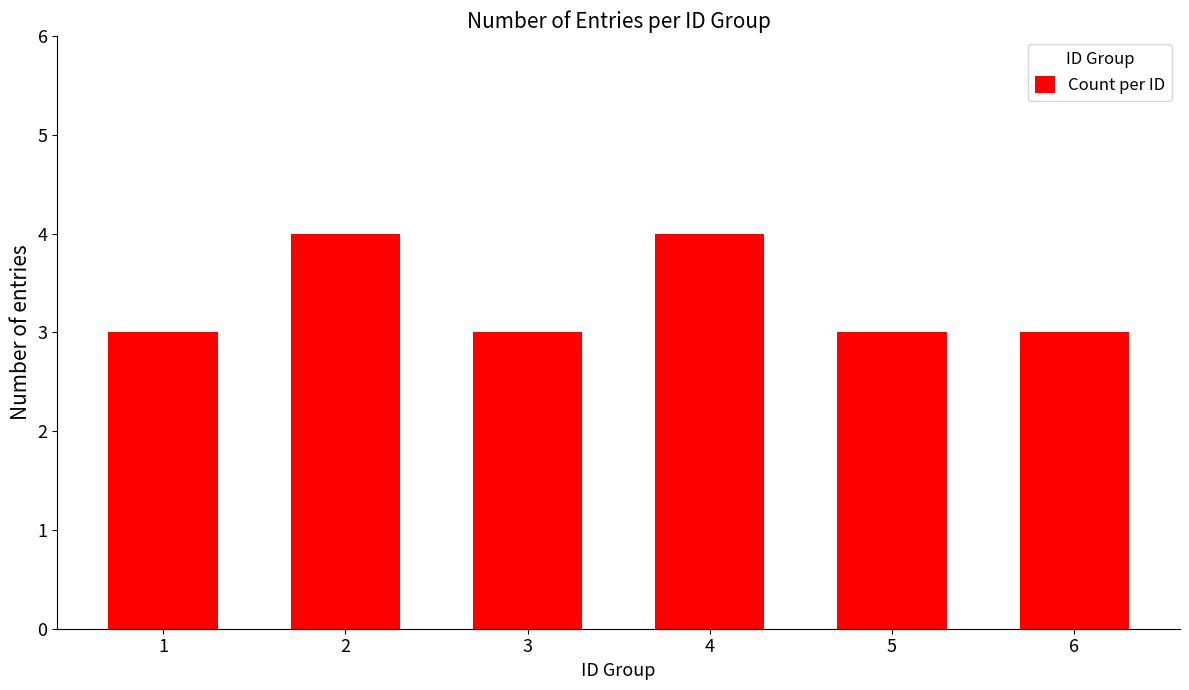

Is it true that the value at 3 is 2?

False